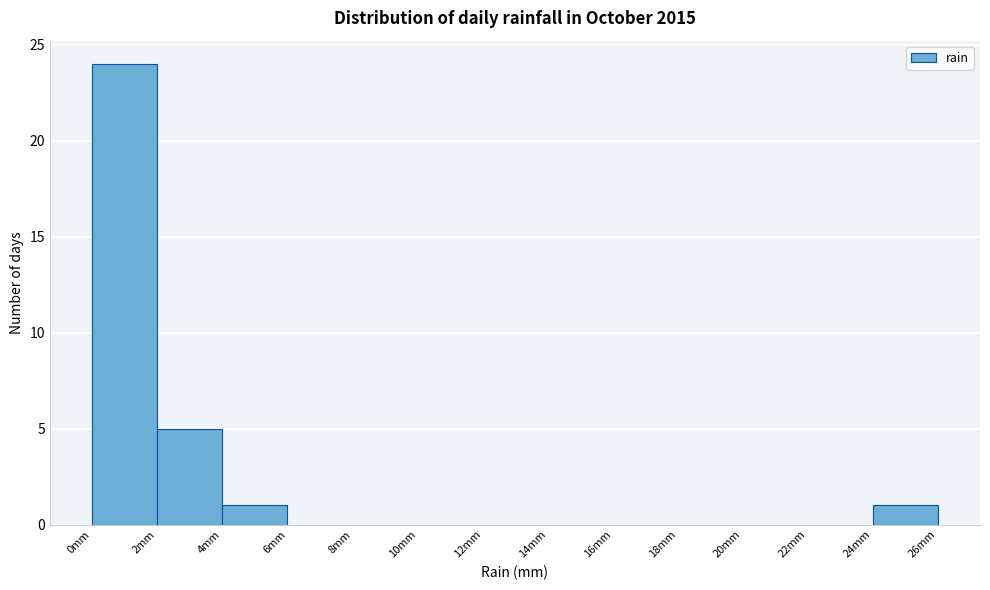

Reading left to right, transcribe this chart: for each bar, give the range it covers on the x-axis and its height. The values are not printed on the chart, so give them approximately, as read against the axis.

0 to 2: 24
2 to 4: 5
4 to 6: 1
6 to 8: 0
8 to 10: 0
10 to 12: 0
12 to 14: 0
14 to 16: 0
16 to 18: 0
18 to 20: 0
20 to 22: 0
22 to 24: 0
24 to 26: 1